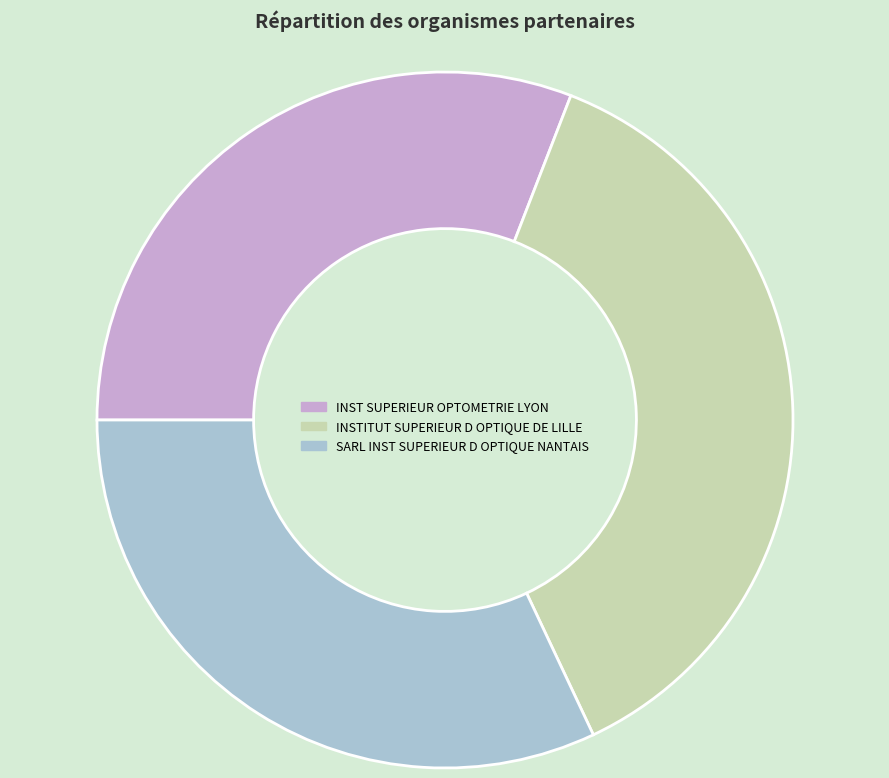

Is the sum of SARL INST SUPERIEUR D OPTIQUE NANTAIS and INST SUPERIEUR OPTOMETRIE LYON greater than half?

Yes